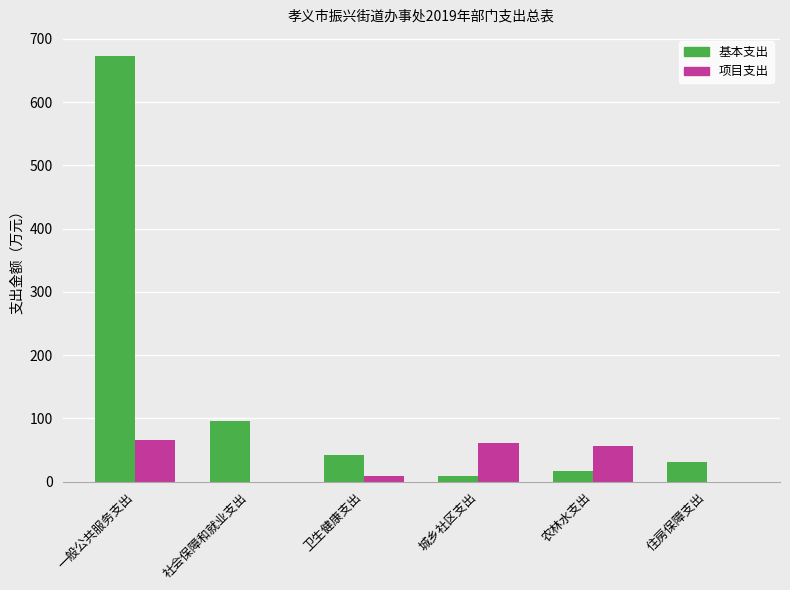

Is the value of 项目支出 at 社会保障和就业支出 greater than the value of 基本支出 at 住房保障支出?

No